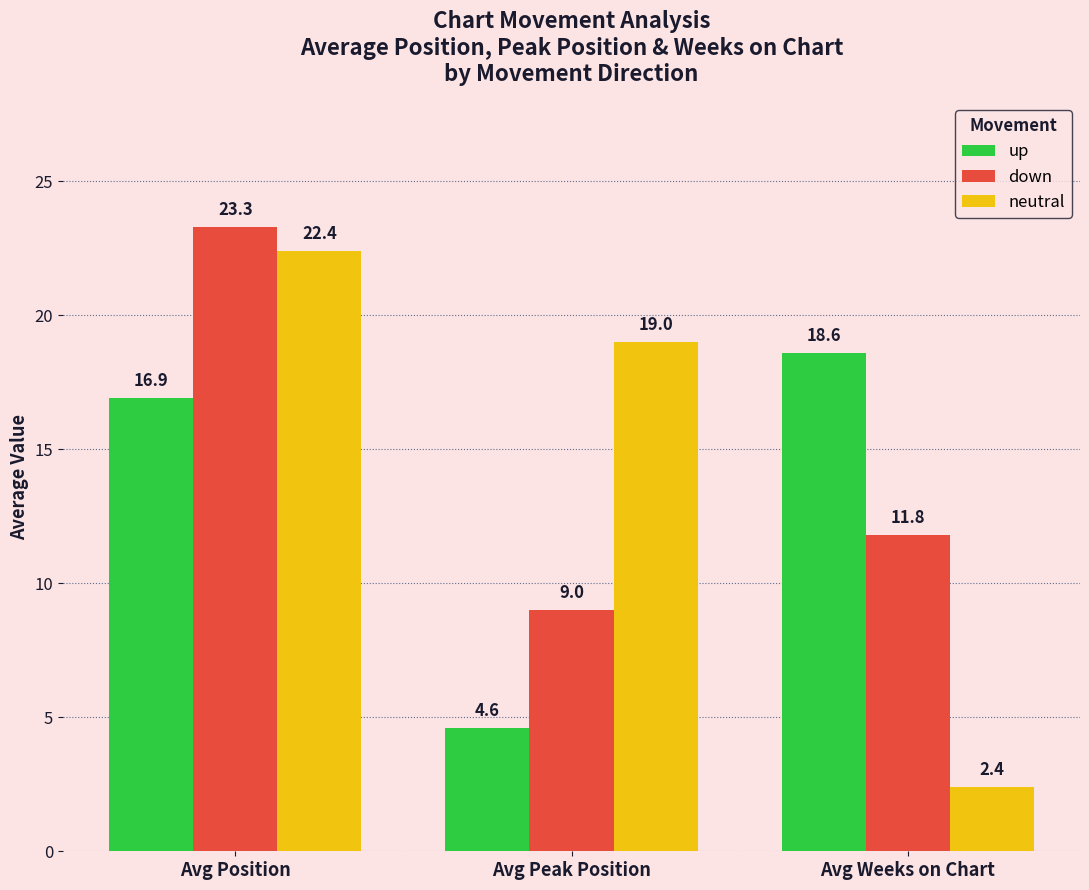

The value of neutral at Avg Peak Position is 7.9. True or false?

False